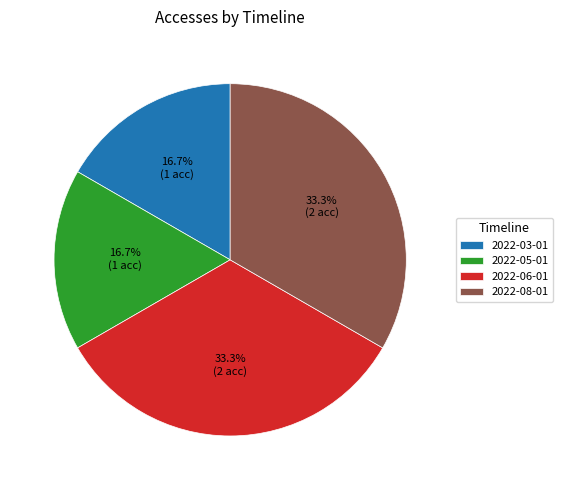

Is there any slice that represents more than half of the pie?

No